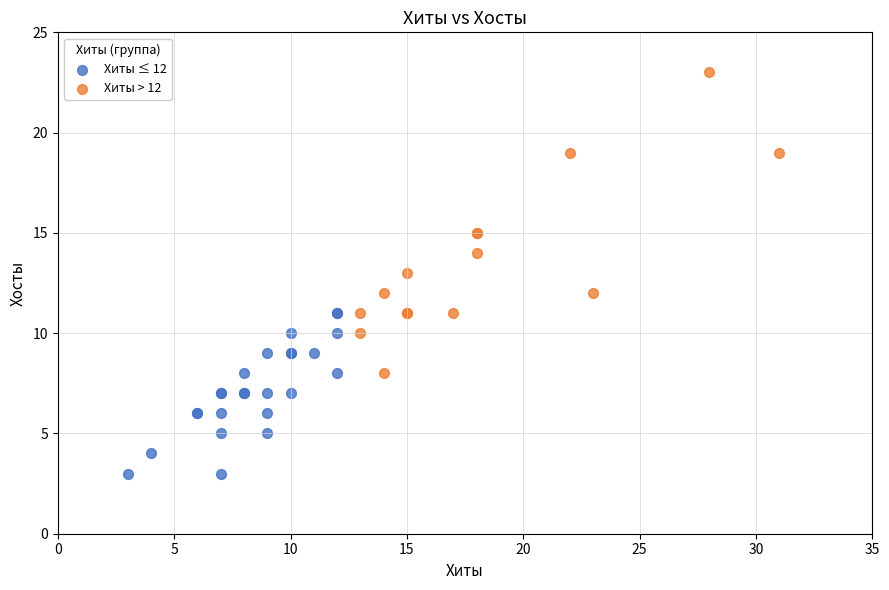

Which series contains the highest Y value?

Хиты > 12